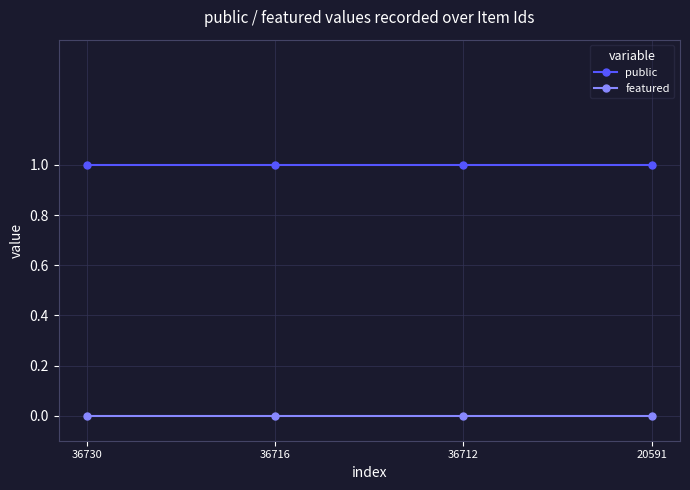

At 20591, list the series in order from largest to smallest.

public, featured